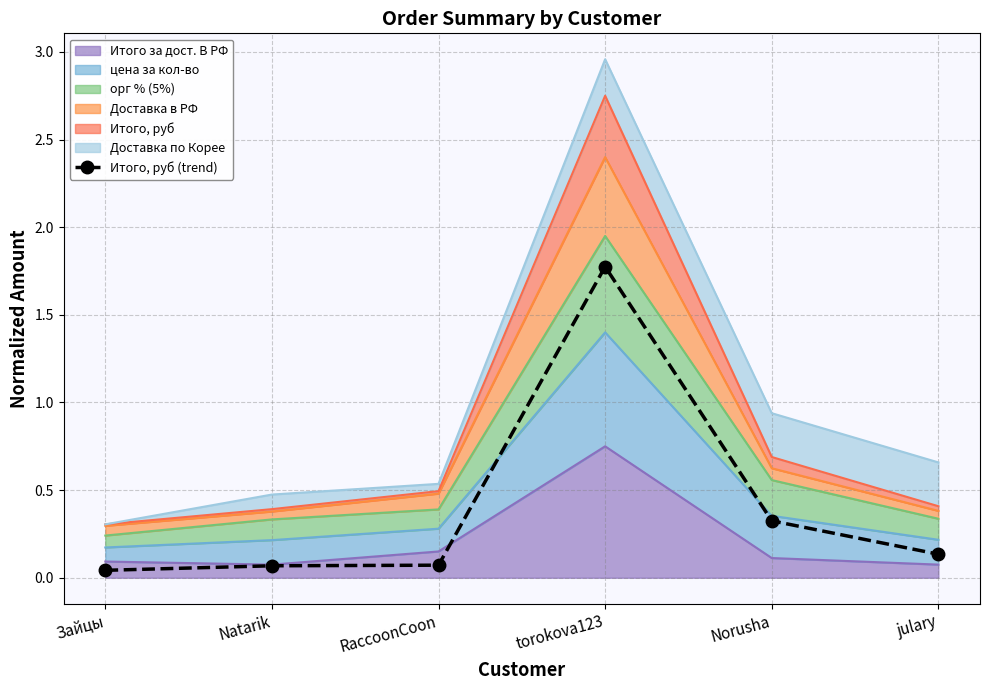

How many points are higher than both their immediate neighbors (excluding endpoints)?

1